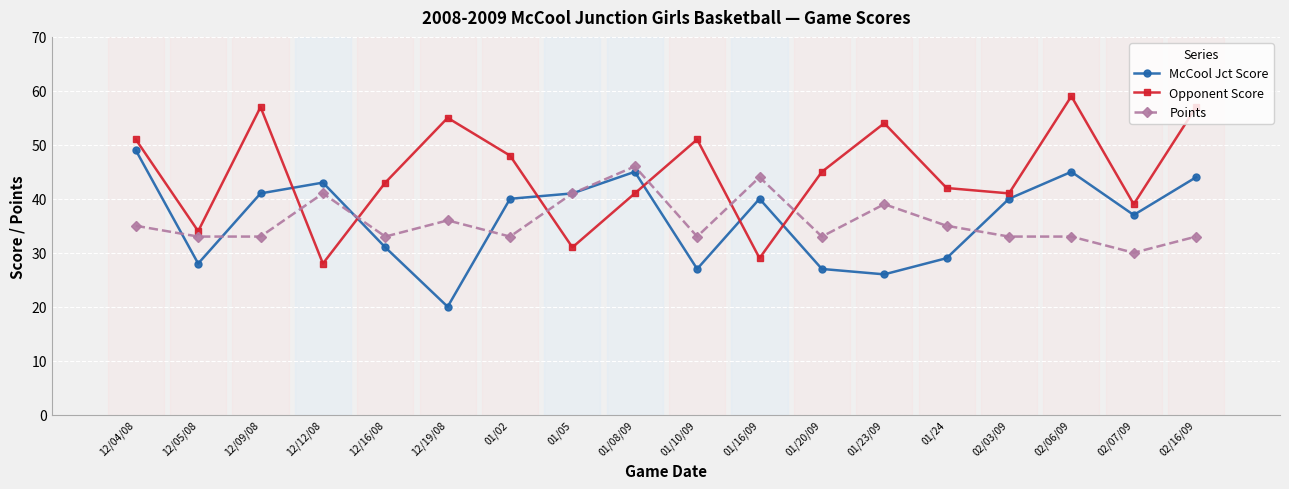

Reading right to left, what are all the values shown in this chart?

McCool Jct Score: 44	37	45	40	29	26	27	40	27	45	41	40	20	31	43	41	28	49
Opponent Score: 57	39	59	41	42	54	45	29	51	41	31	48	55	43	28	57	34	51
Points: 33	30	33	33	35	39	33	44	33	46	41	33	36	33	41	33	33	35